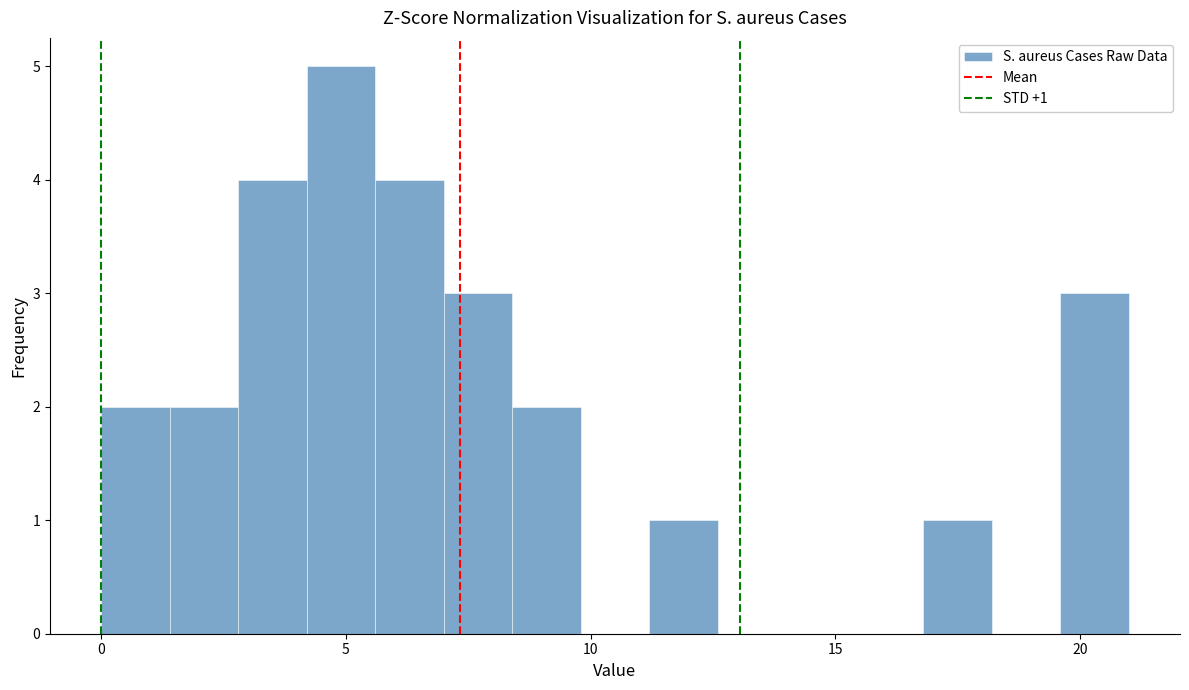

Read against the x-axis, roughly where is the centre of the tallest bar?

5.0